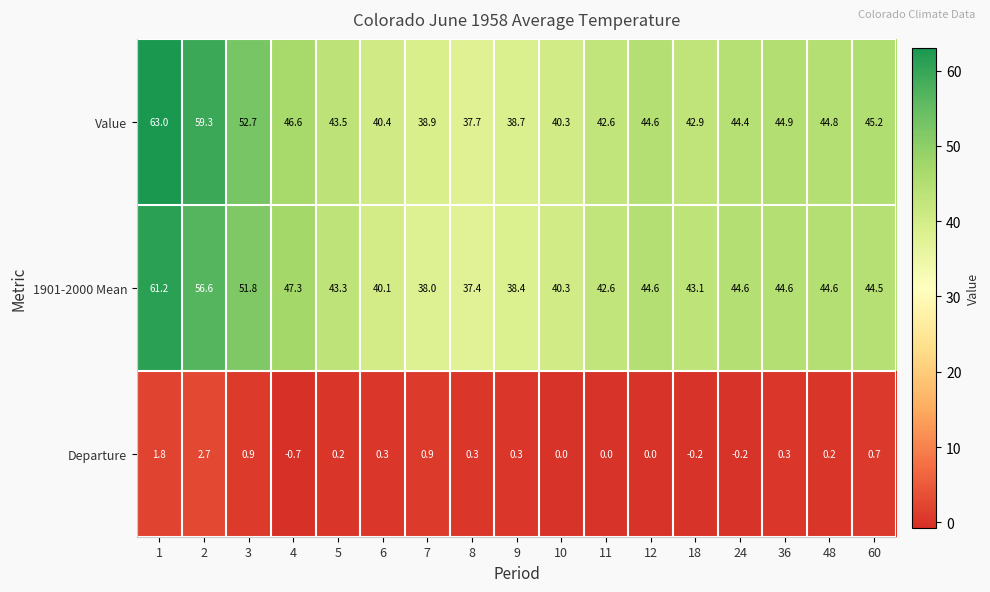

Which series changed the most between 2 and 36?

Value